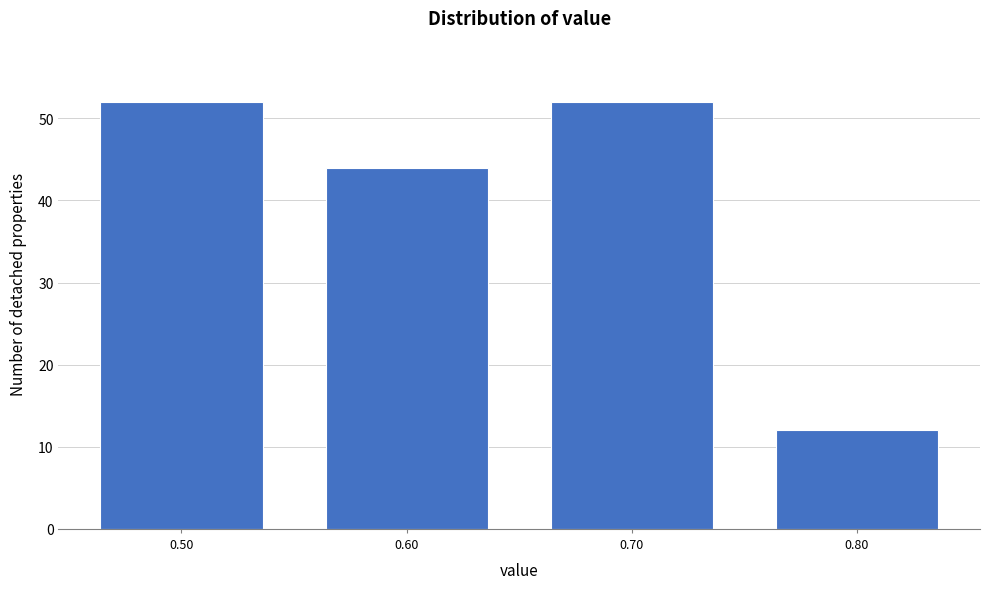

Reading left to right, transcribe this chart: for each bar, give the range it covers on the x-axis and its height. The values are not printed on the chart, so give them approximately, as read against the axis.

0.45 to 0.55: 52
0.55 to 0.65: 44
0.65 to 0.75: 52
0.75 to 0.85: 12